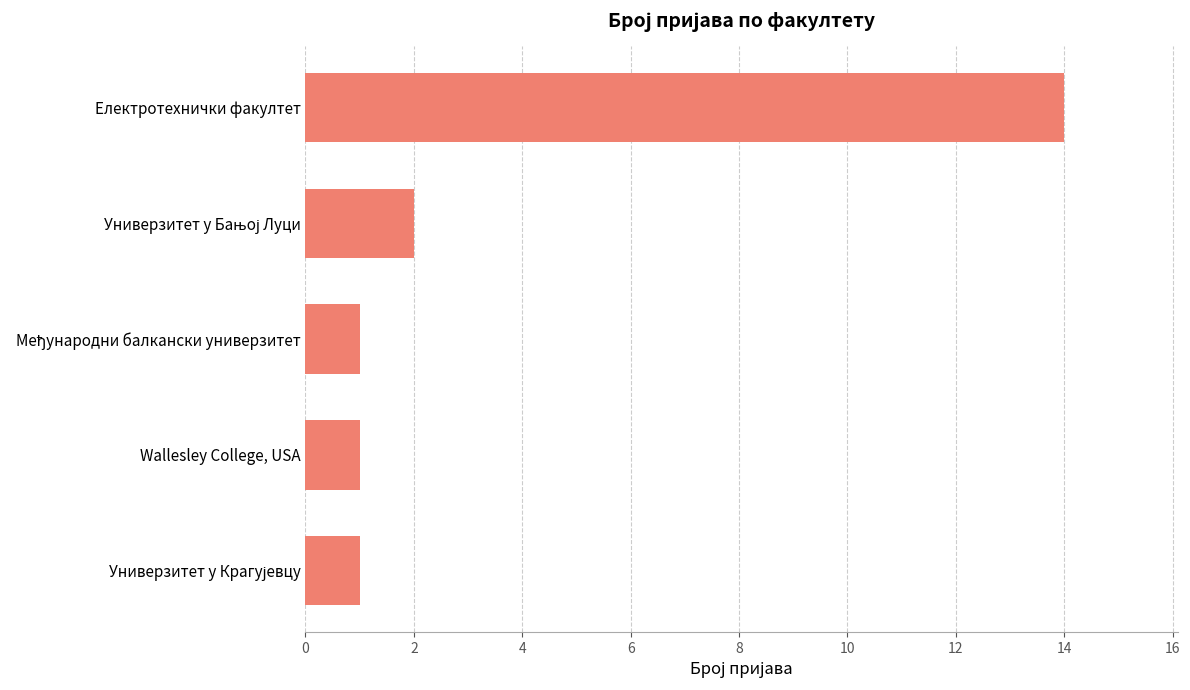

The chart shows a value of 0 at Wallesley College, USA. True or false?

False